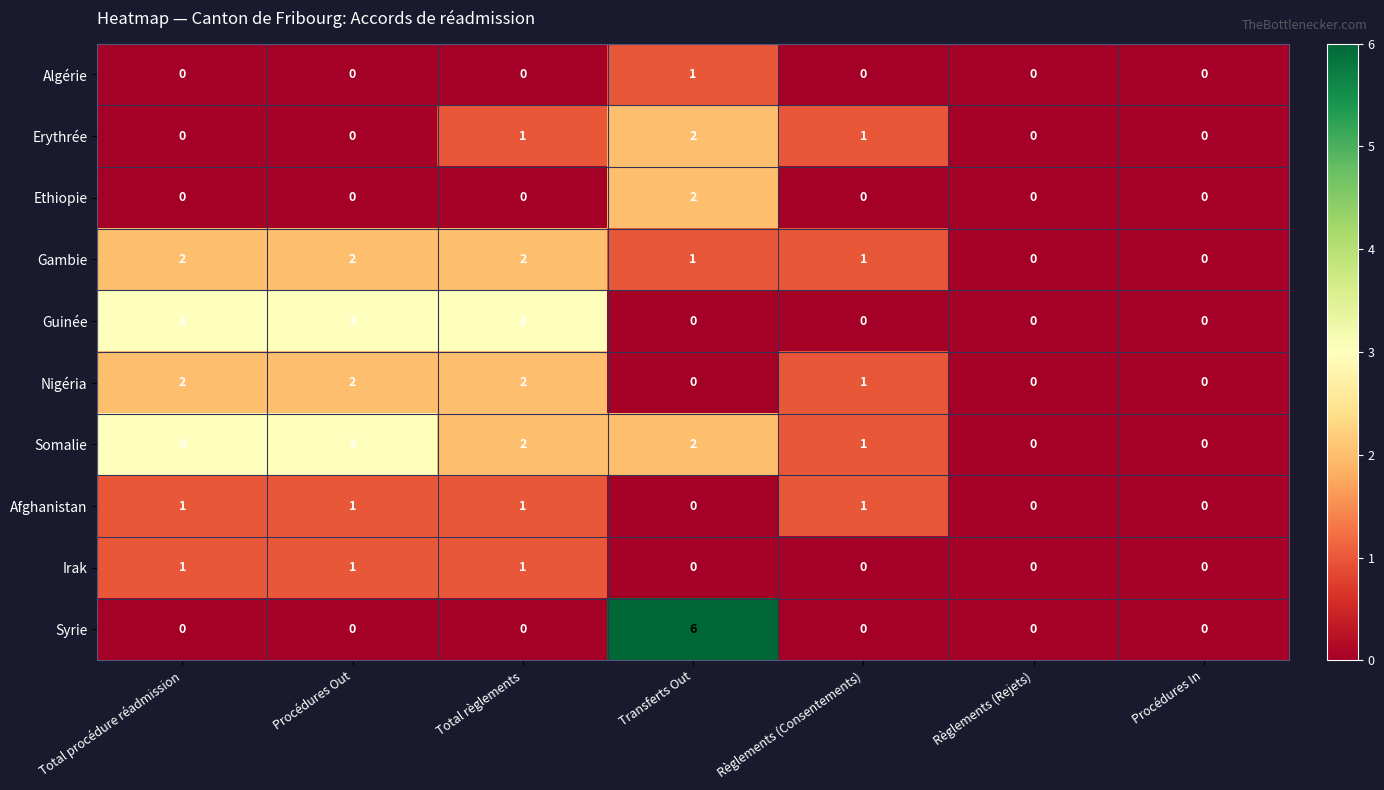

Is it true that Ethiopie equals 1 at Procédures Out?

False